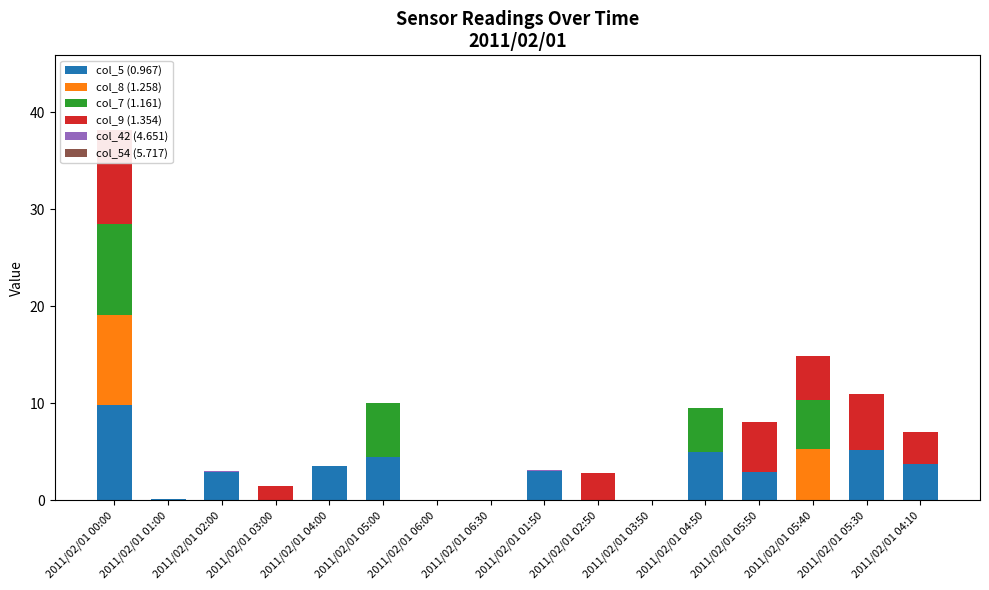

Count the number of data series in this chart.

6